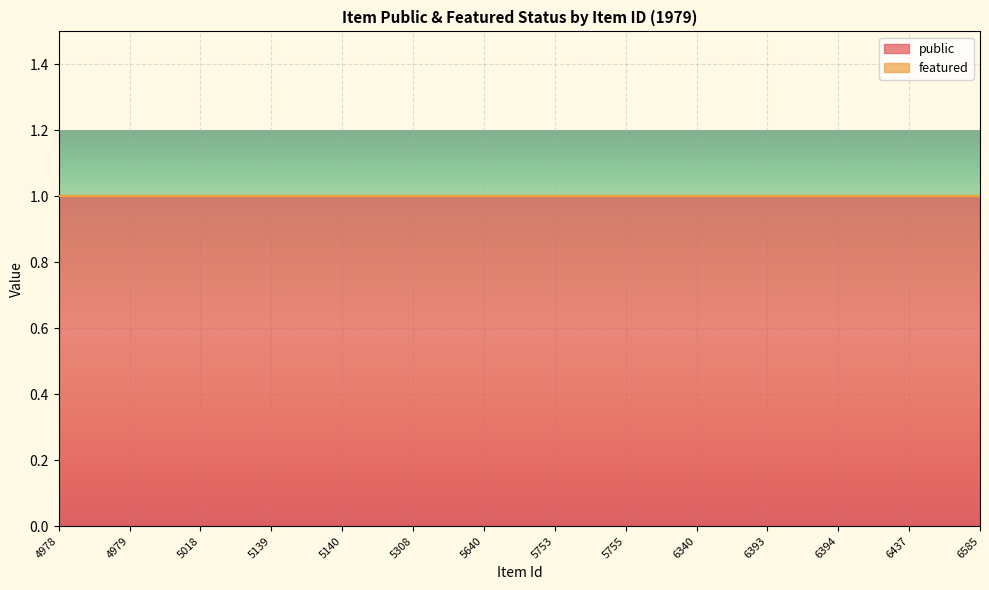

Reading left to right, extract all data points from this chart.

public: 1	1	1	1	1	1	1	1	1	1	1	1	1	1
featured: 0	0	0	0	0	0	0	0	0	0	0	0	0	0